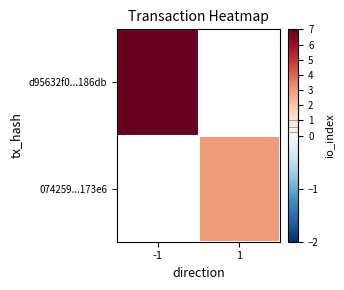

Which category has the highest value across all series?

-1